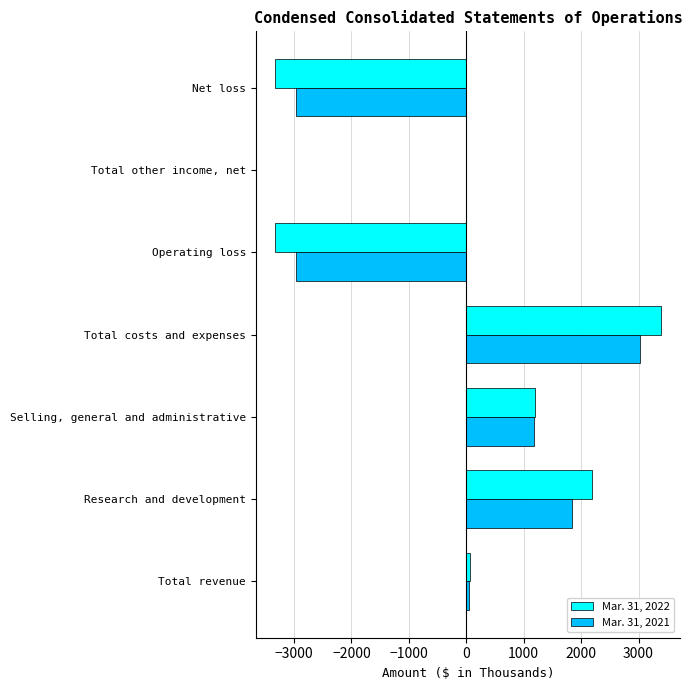

Which series changed the most between Research and development and Selling, general and administrative?

Mar. 31, 2022